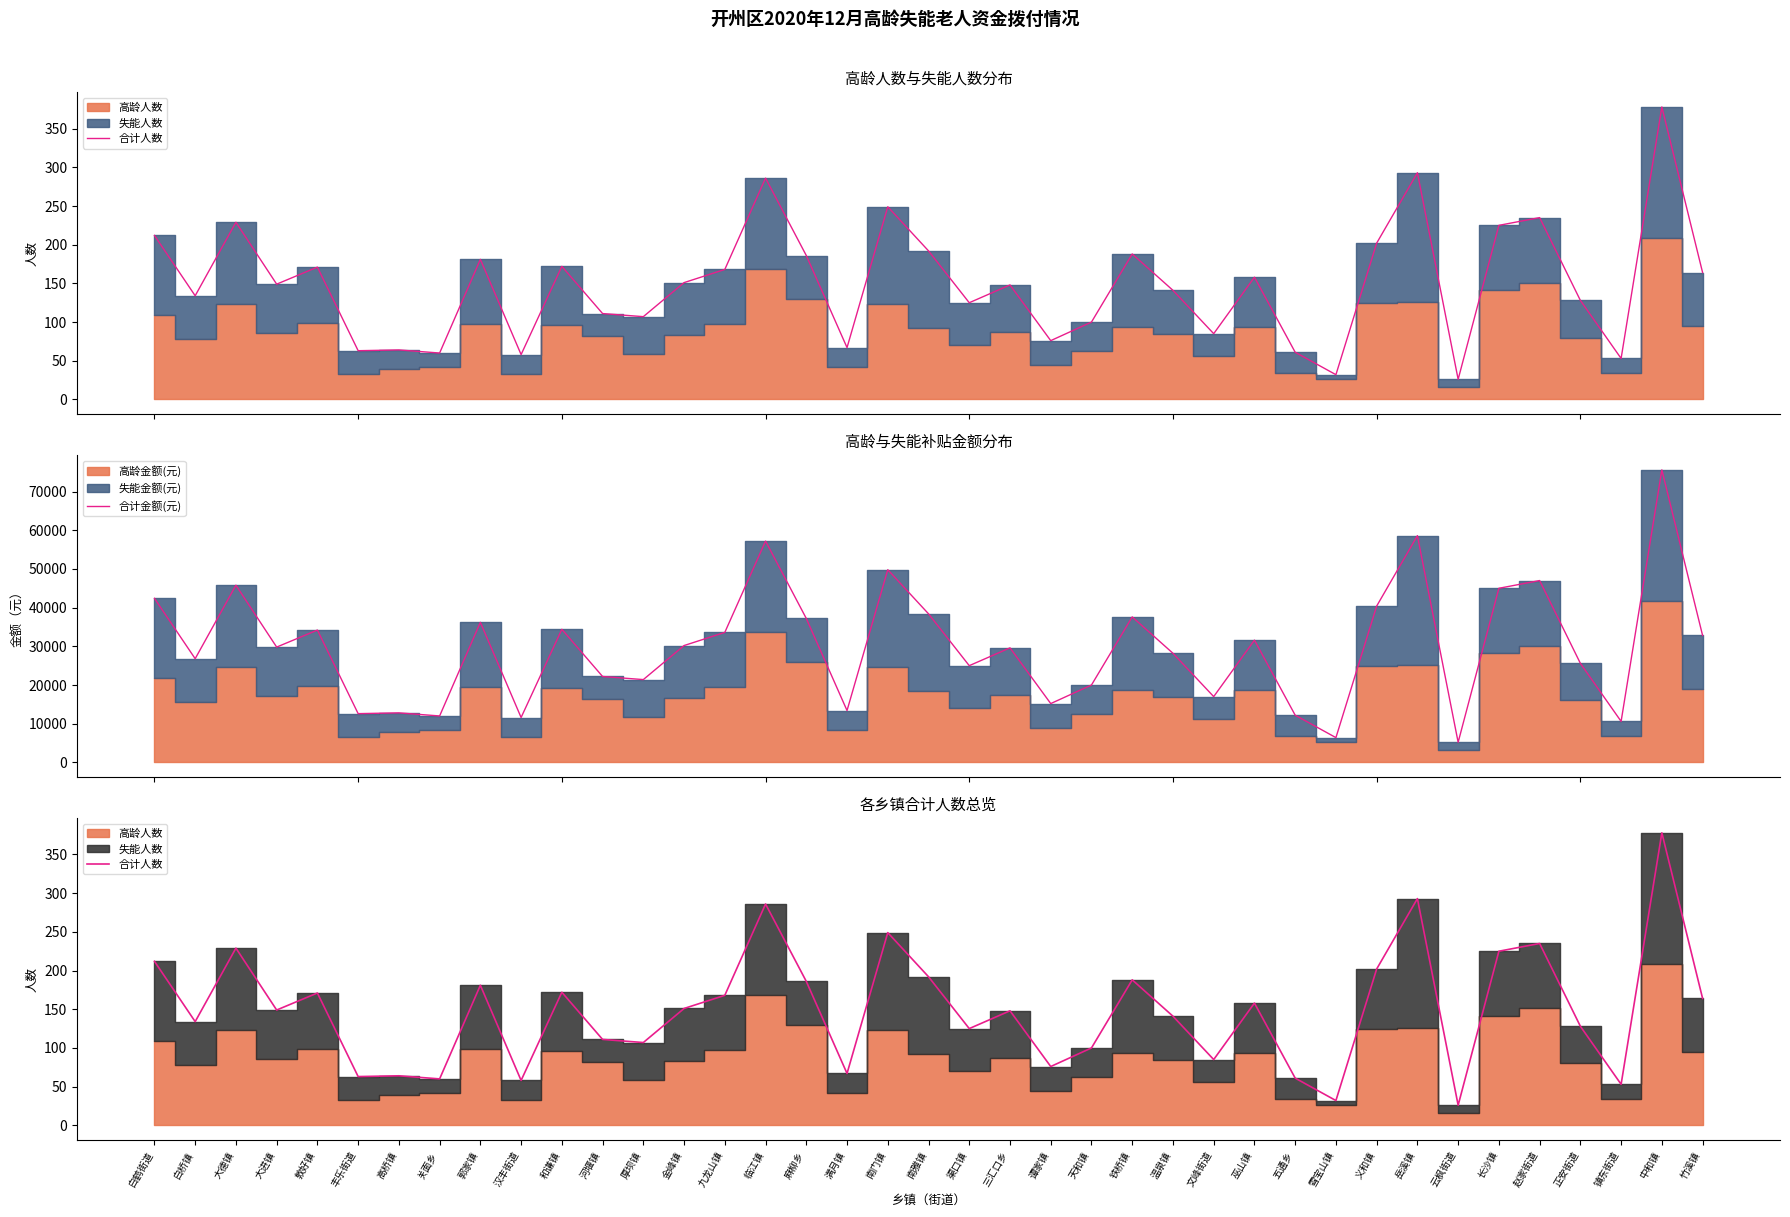

True or false: 合计人数 has more than 1 points higher than both neighbors.

True